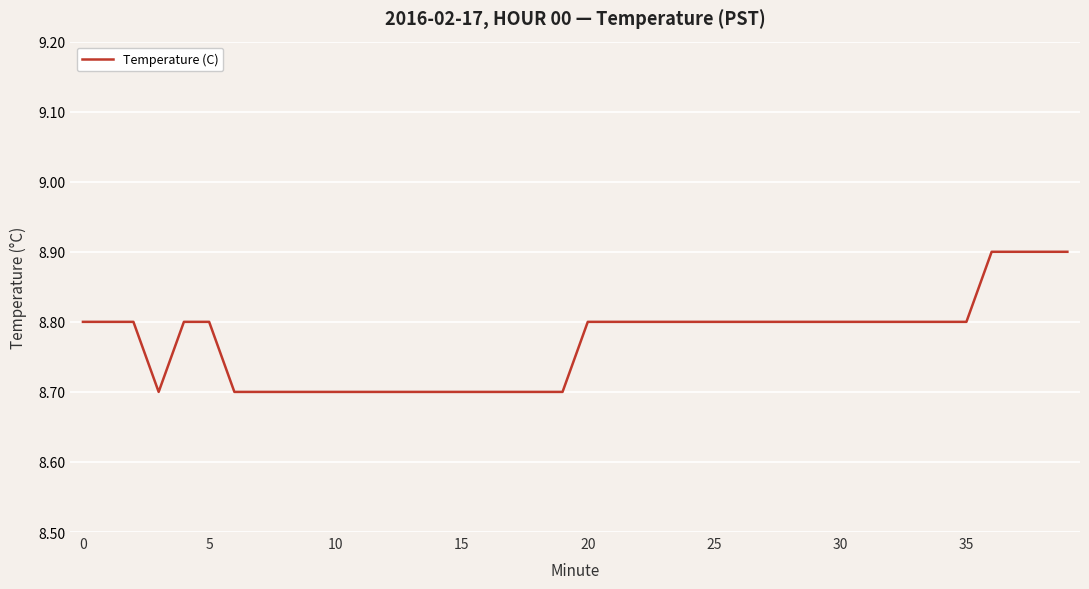

What is the maximum value shown in the chart?

8.9